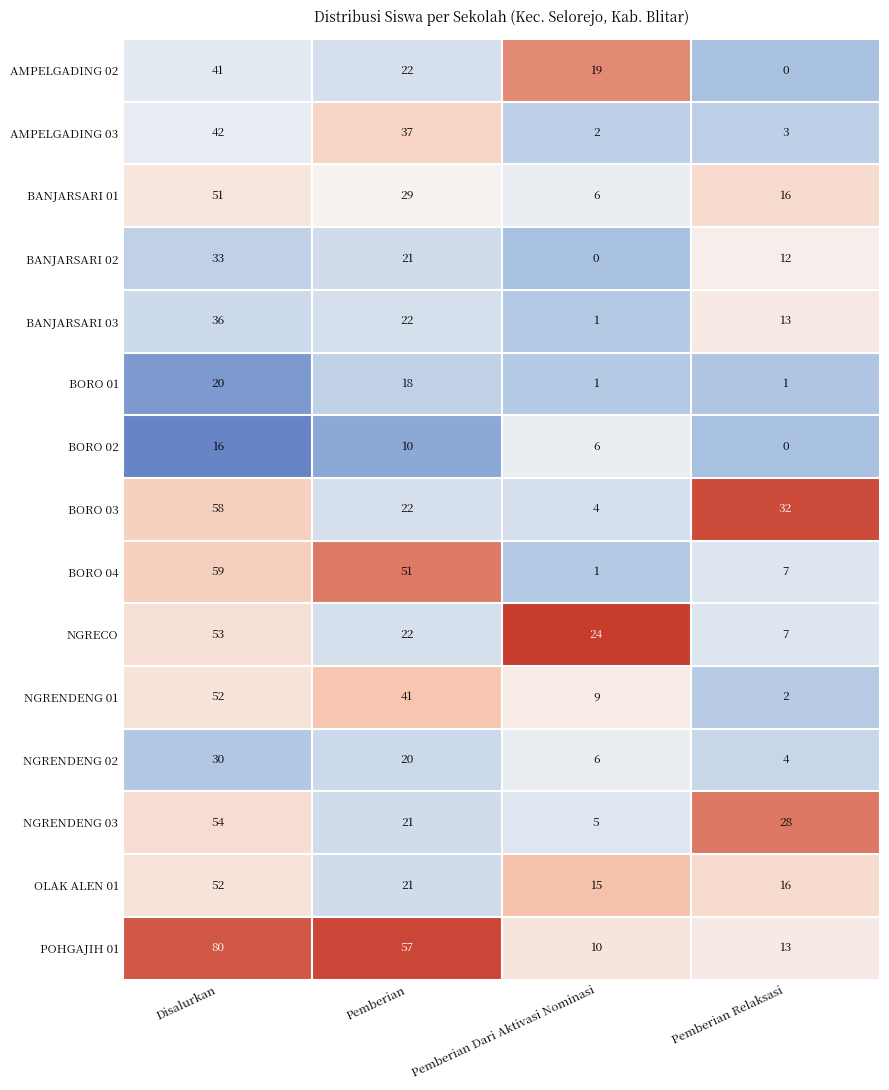

Is it true that BORO 03 equals 58 at Disalurkan?

True